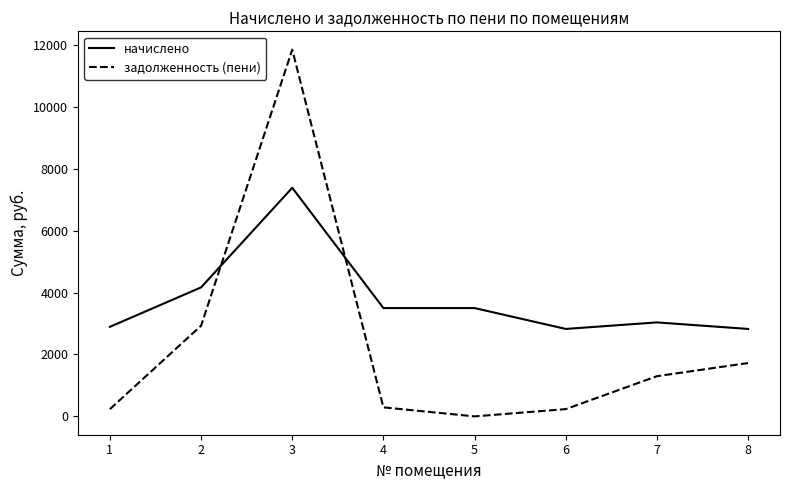

Which series has the largest range (max minus min)?

задолженность (пени)